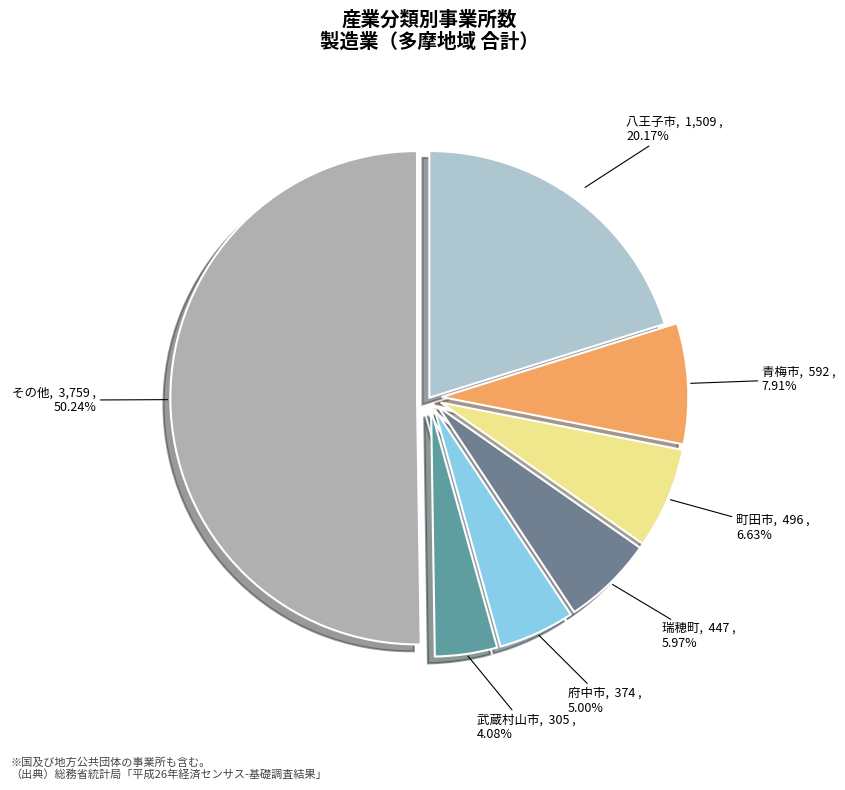

Which has a higher value, その他 or 町田市?

その他